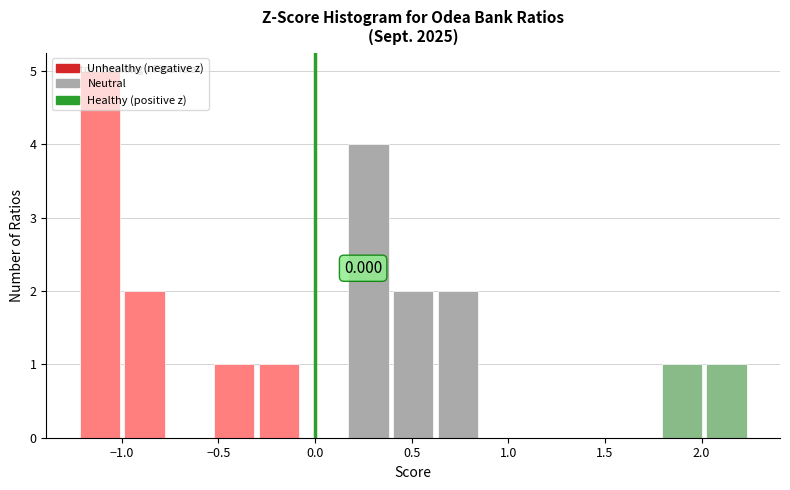

Which range on the x-axis has the tallest bar?

-1.25 to -1.00